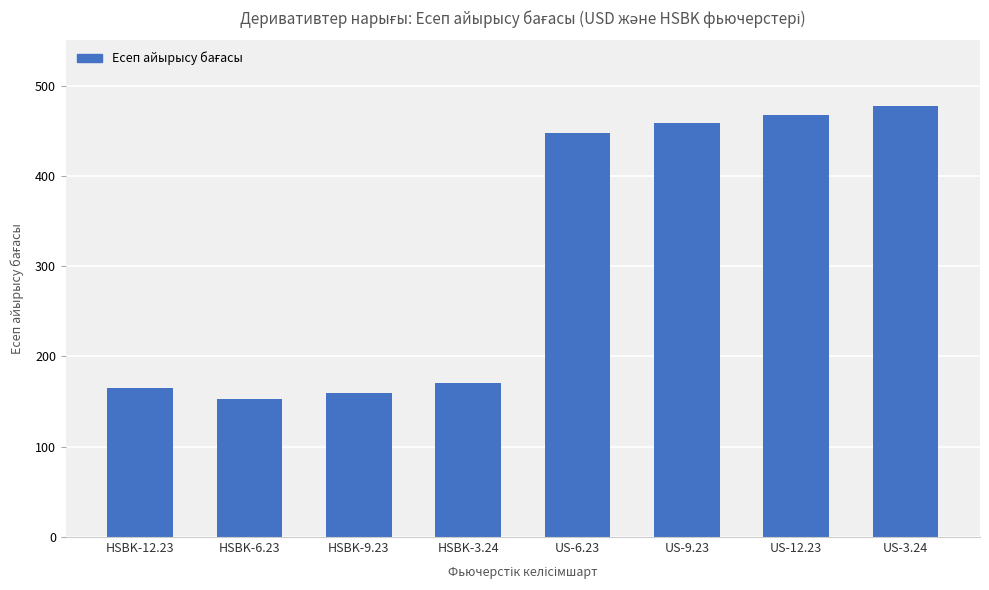

What is the value of the 2nd bar from the left?

153.1